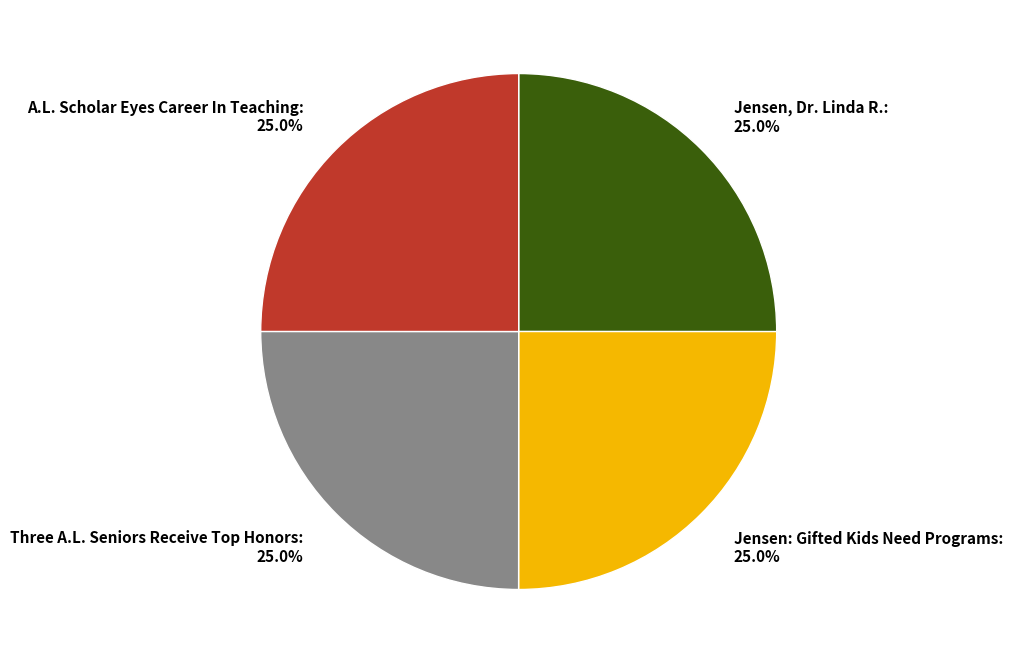

Combined, what portion of the pie is Jensen, Dr. Linda R. and A.L. Scholar Eyes Career In Teaching?

50.0%